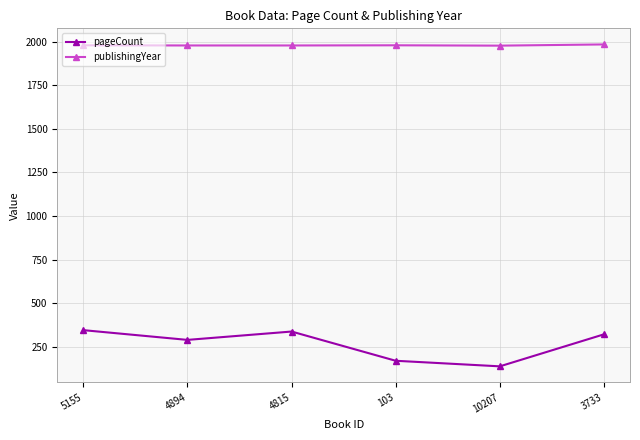

Where is the first local maximum for pageCount?

4815